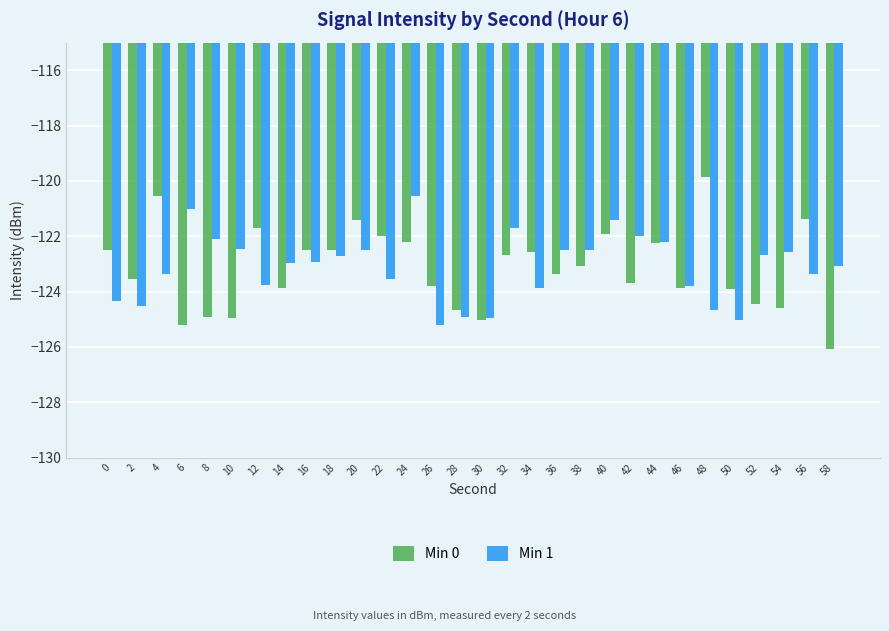

What is the average value of the Min 0 series?

-123.2